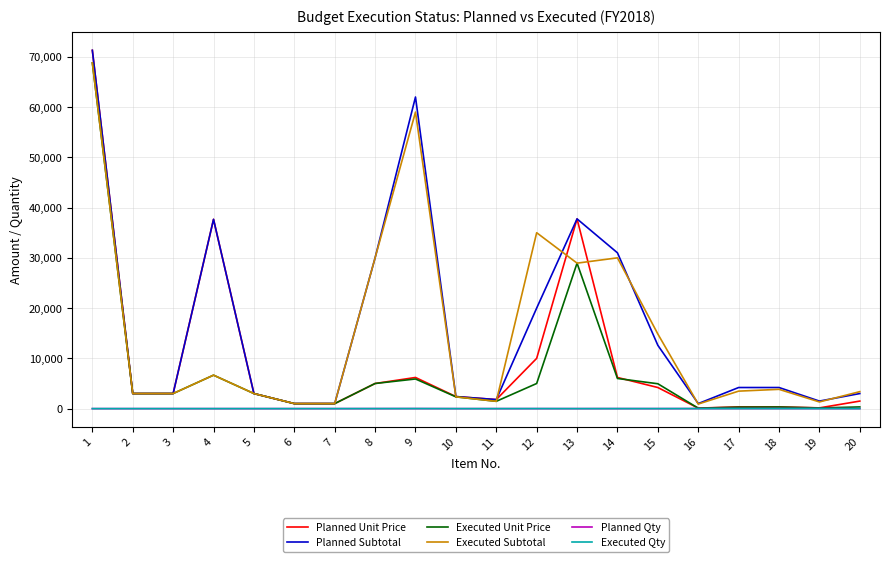

At which category does the chart reach its peak across all series?

1